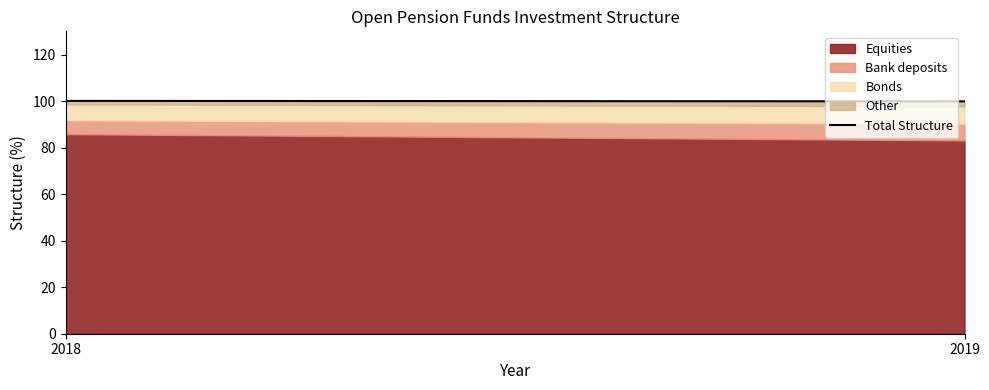

Approximately how many times larger is the value at 2018 compared to 2019?

1.0